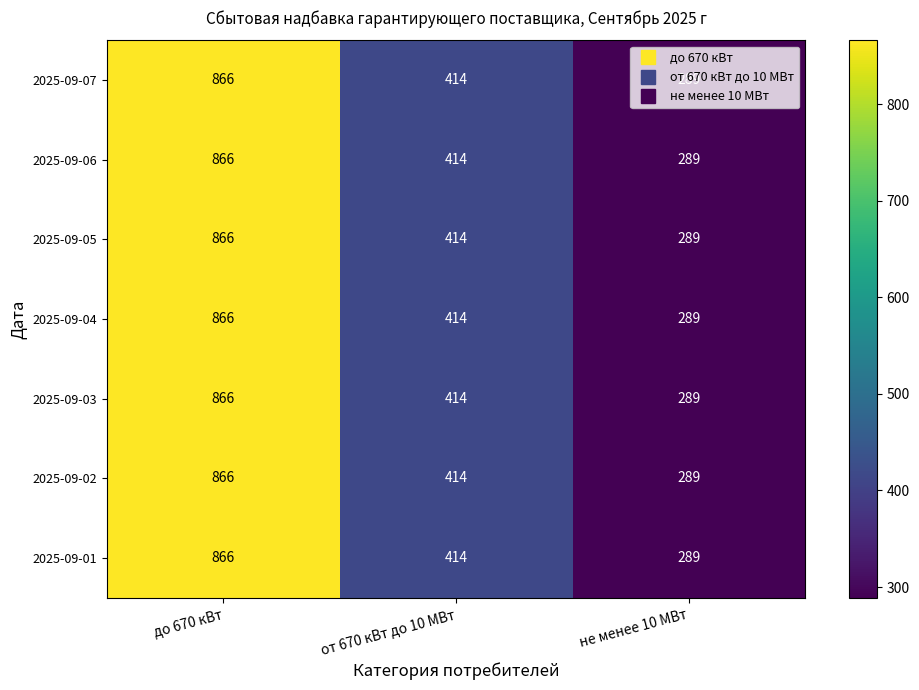

What is the difference between the 2025-09-06 values at от 670 кВт до 10 МВт and до 670 кВт?

452